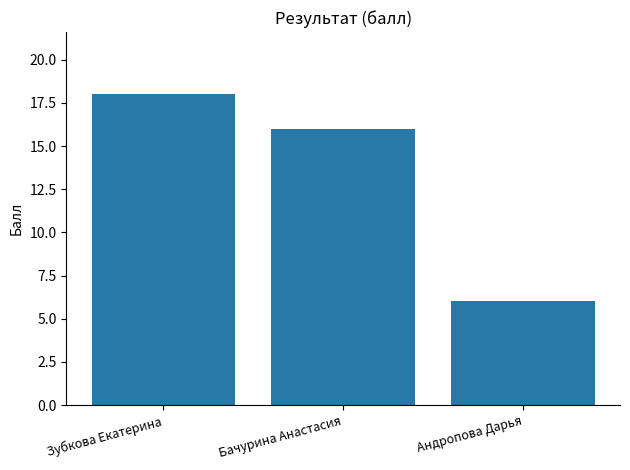

At which label does the data first exceed 16?

Зубкова Екатерина